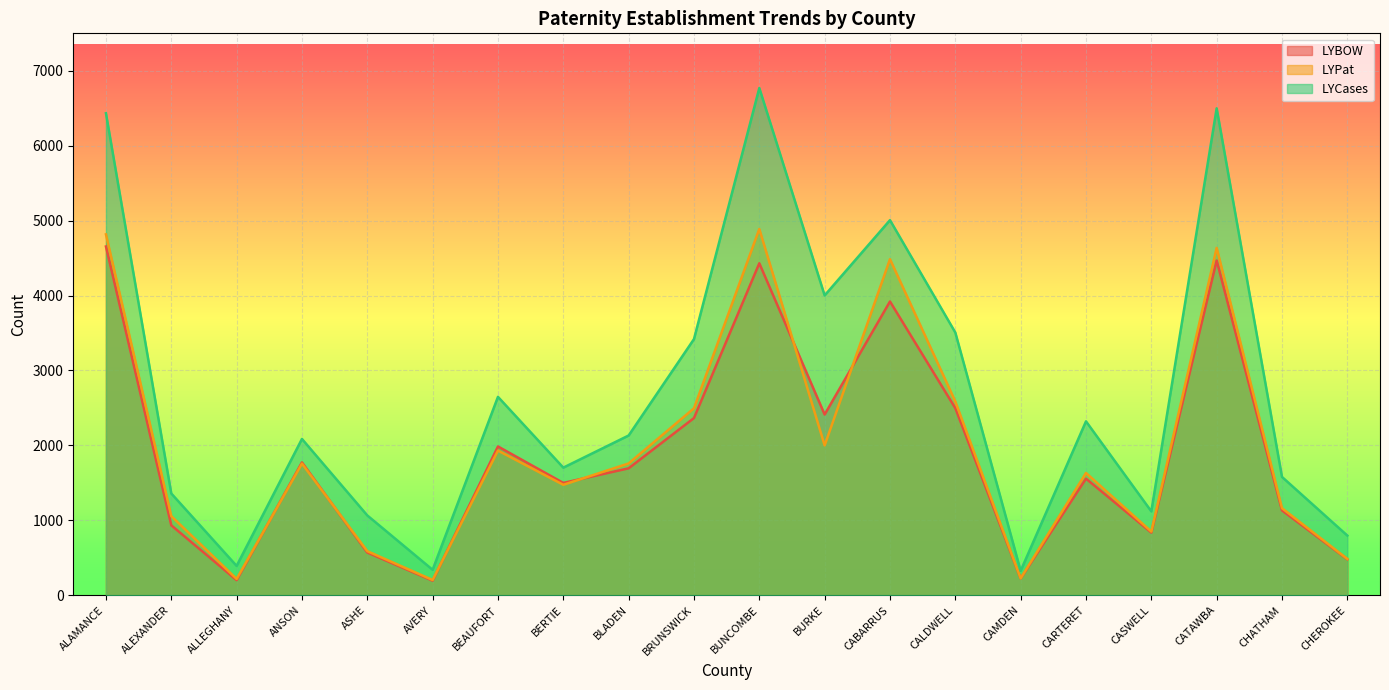

How many lines are shown in the chart?

3